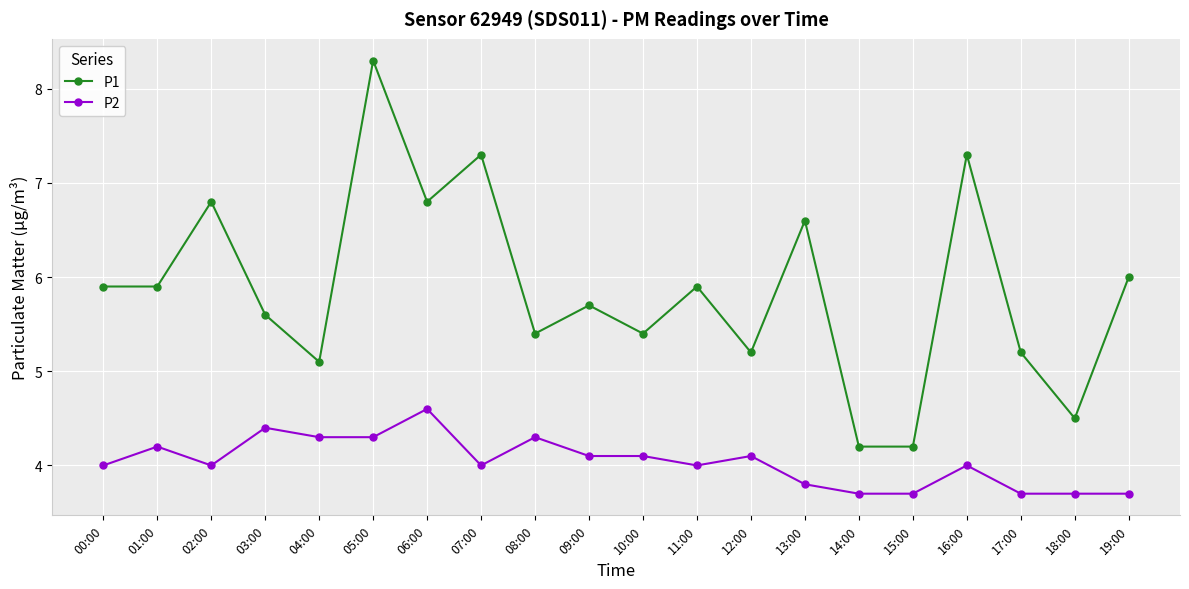

Rank the series by their average value, from lowest to highest.

P2, P1